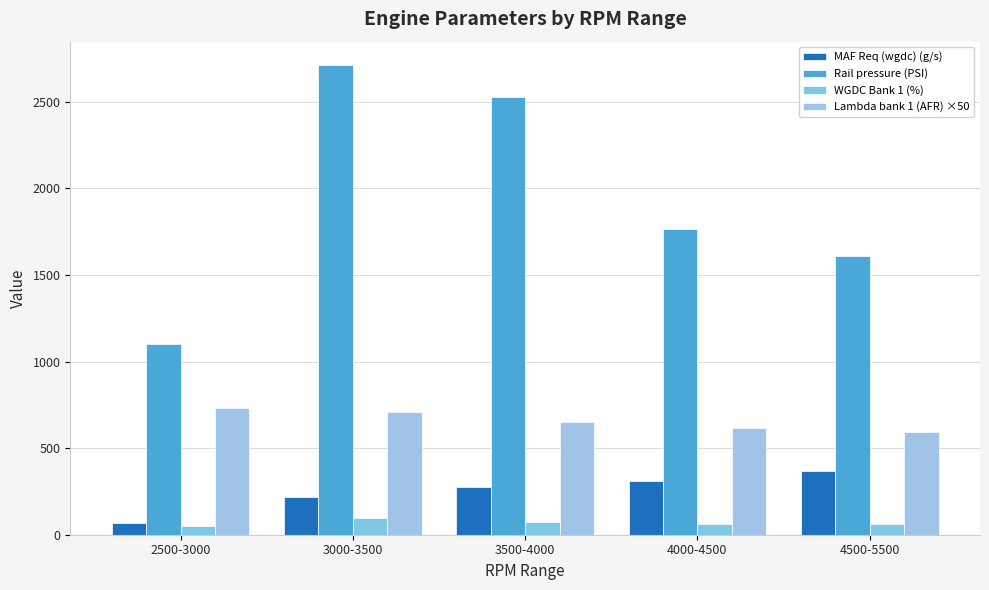

What is the value of the WGDC Bank 1 (%) bar at the 3rd from the left?

74.7